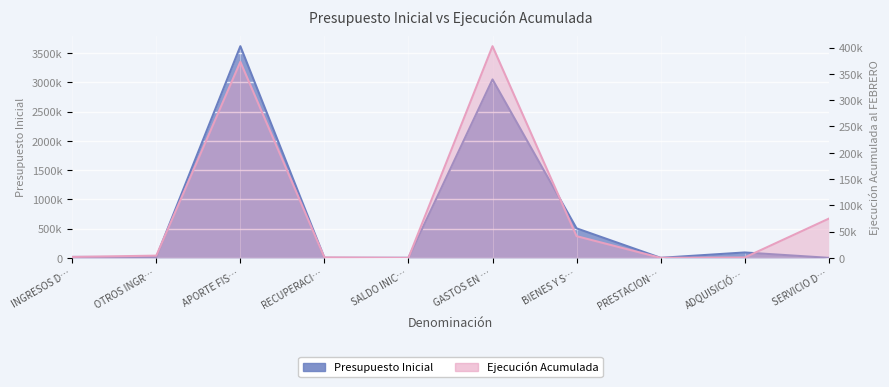

Which series has the largest range (max minus min)?

Presupuesto Inicial